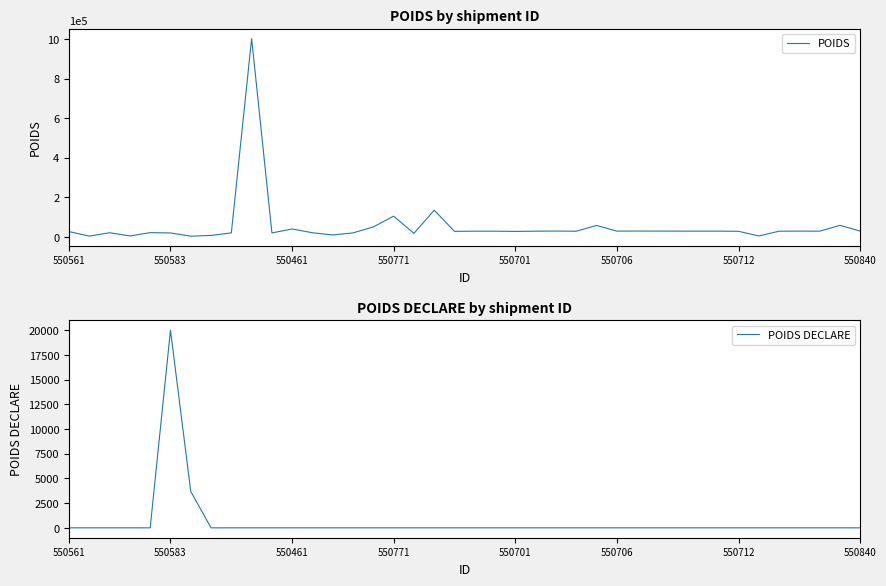

How many series are shown in this chart?

2